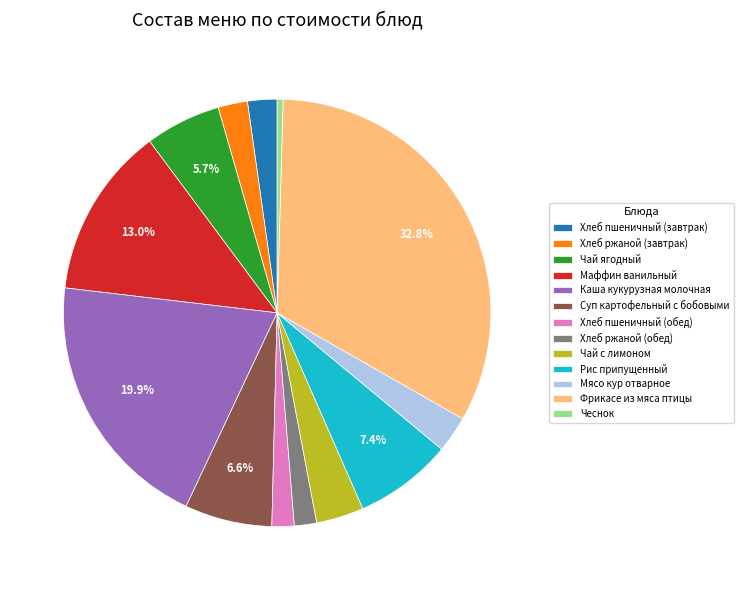

Combined, what portion of the pie is Каша кукурузная молочная and Суп картофельный с бобовыми?

26.5%